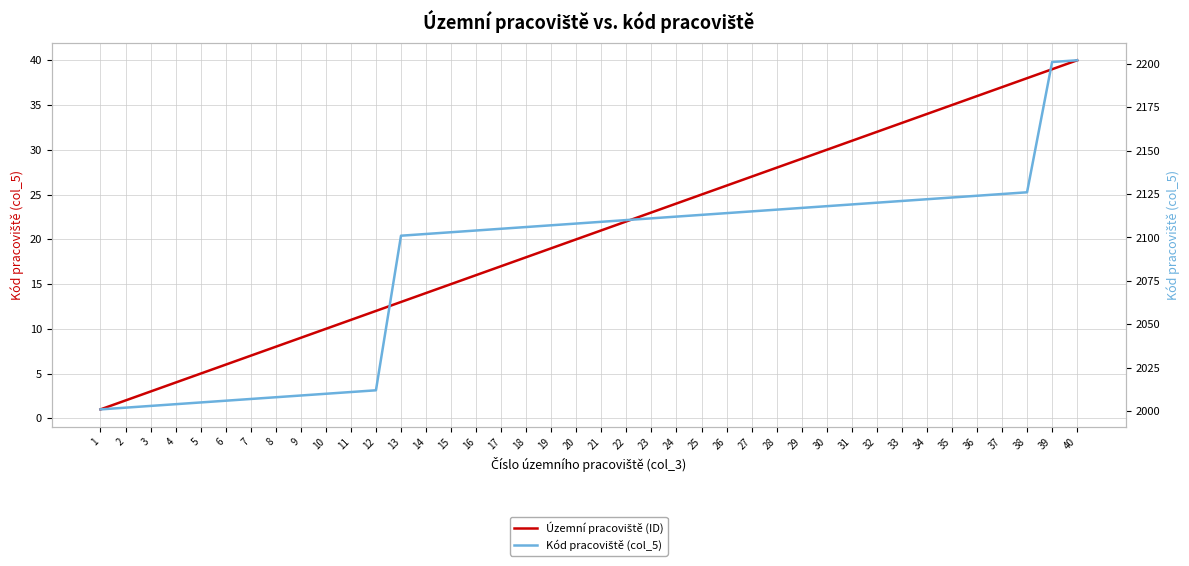

What is the difference between the second highest and second lowest values in the Kód pracoviště (col_5) series?

199